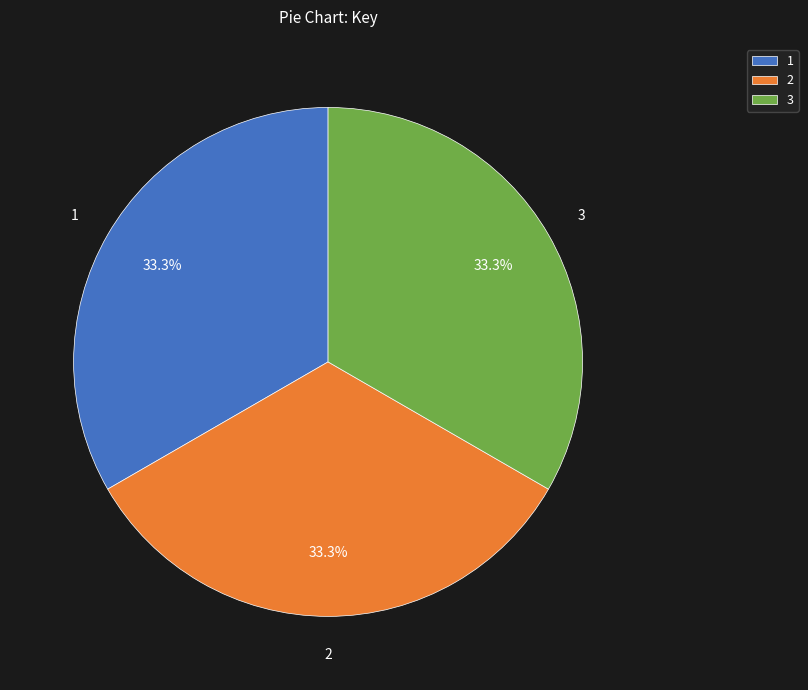

Is it true that 2 is 33% of the pie?

True